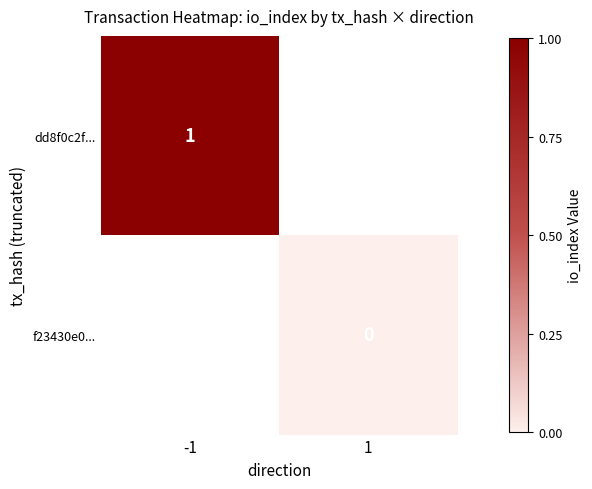

Count the number of data series in this chart.

2